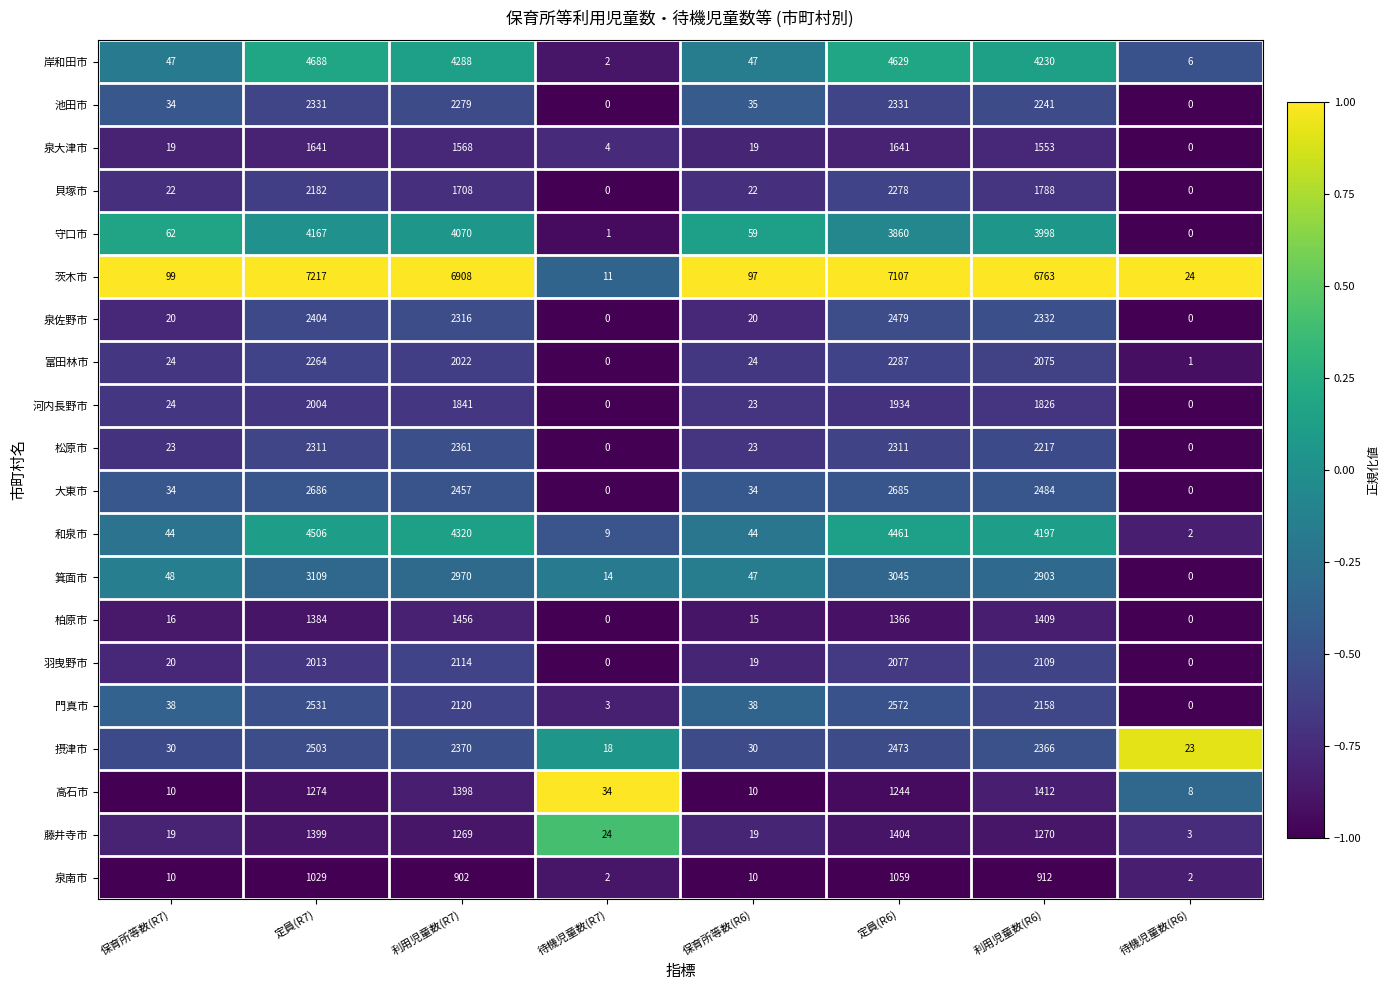

What is the difference between the maximum and minimum values in the 貝塚市 series?

2278